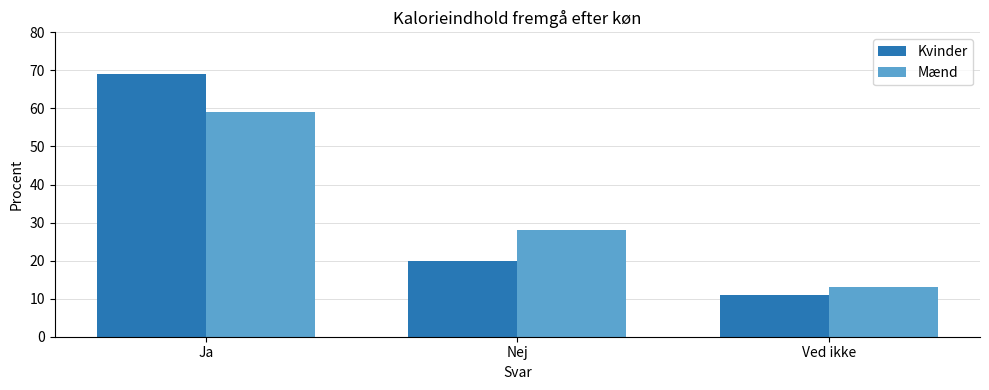

At Ja, list the series in order from smallest to largest.

Mænd, Kvinder